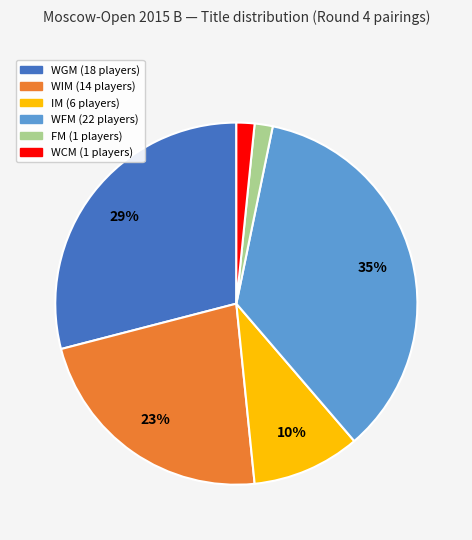

Which has a higher value, WIM or WCM?

WIM